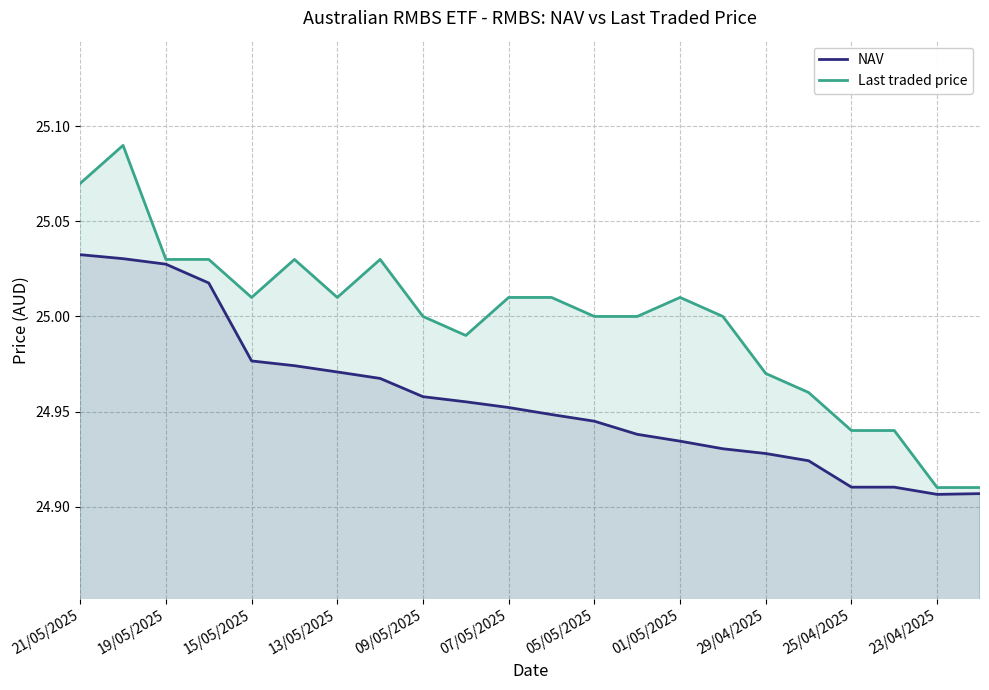

What is the difference between the second highest and minimum values in the Last traded price series?

0.2